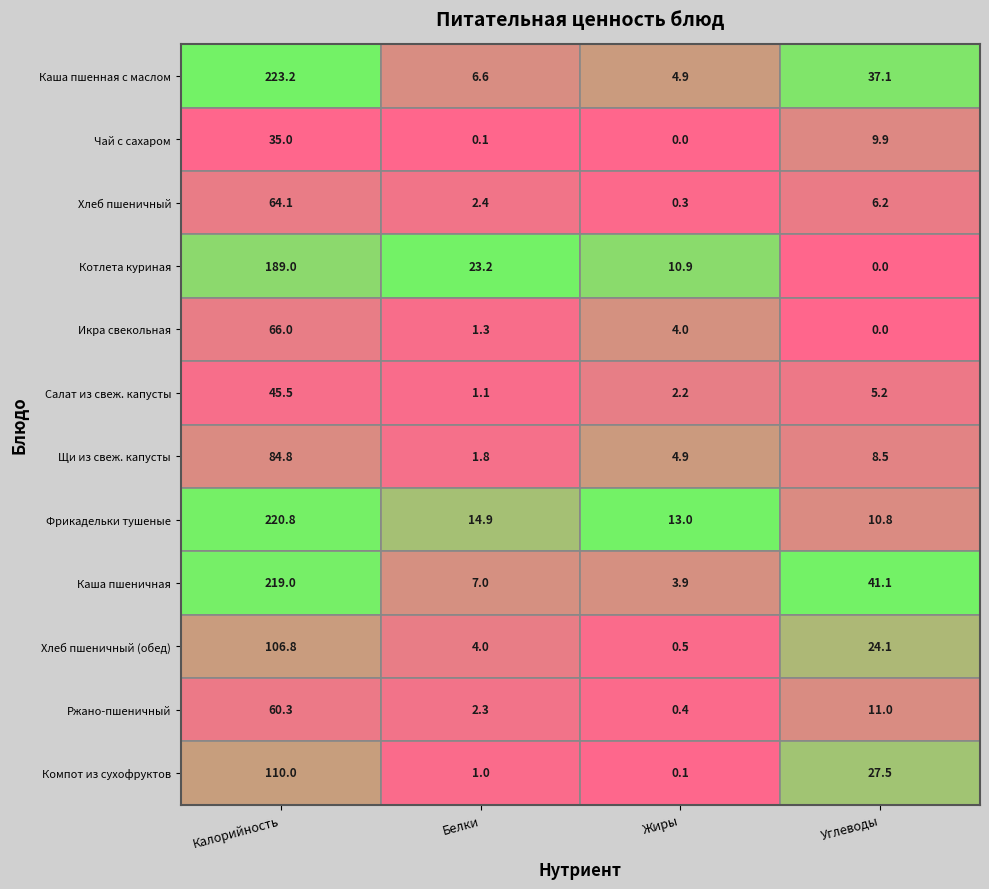

What is the difference between the second highest and minimum values in the Щи из свеж. капусты series?

6.7